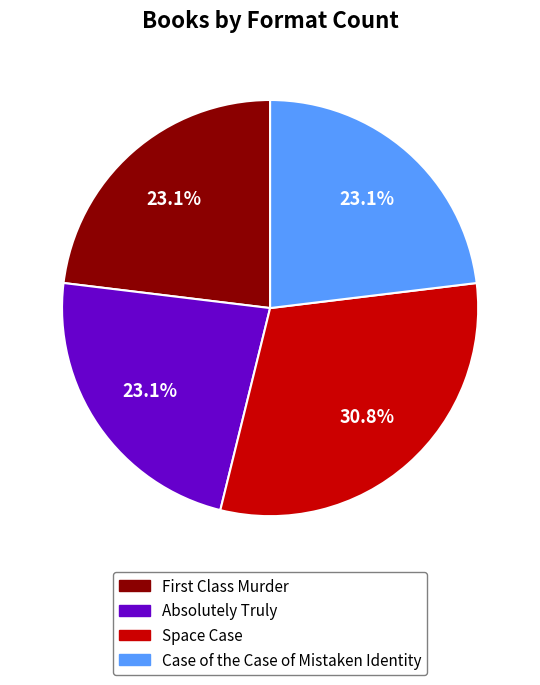

To the nearest percent, what percentage of the pie is Space Case?

31%